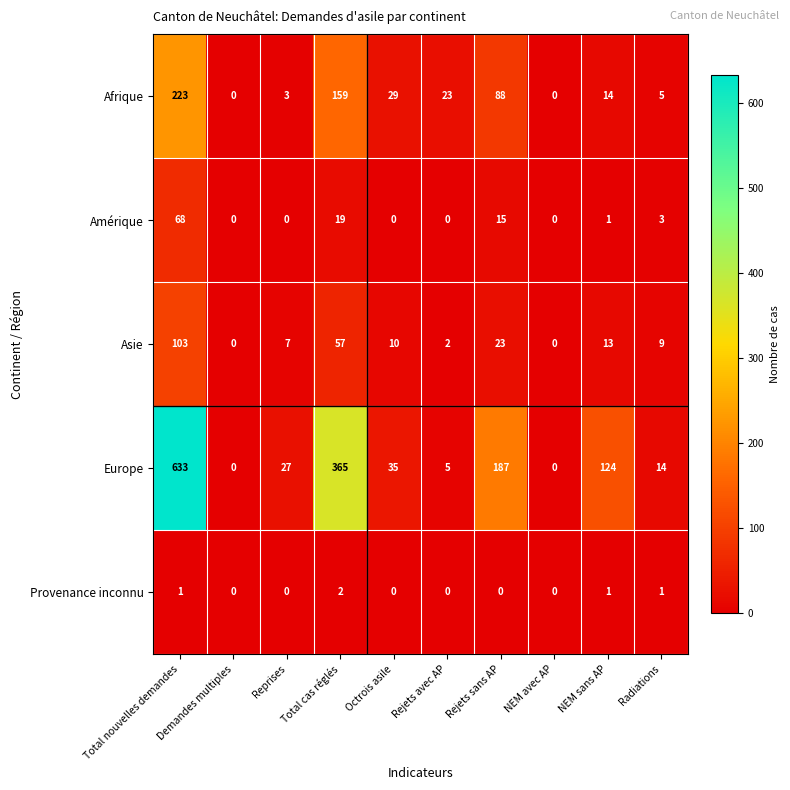

Where is Europe nearest to the value 316?

Total cas réglés